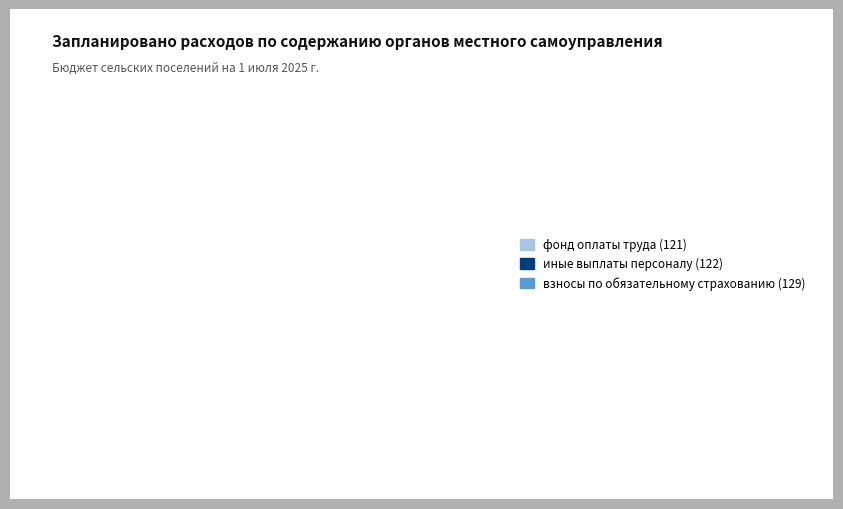

Which has a higher value, иные выплаты персоналу (122) or взносы по обязательному страхованию (129)?

взносы по обязательному страхованию (129)